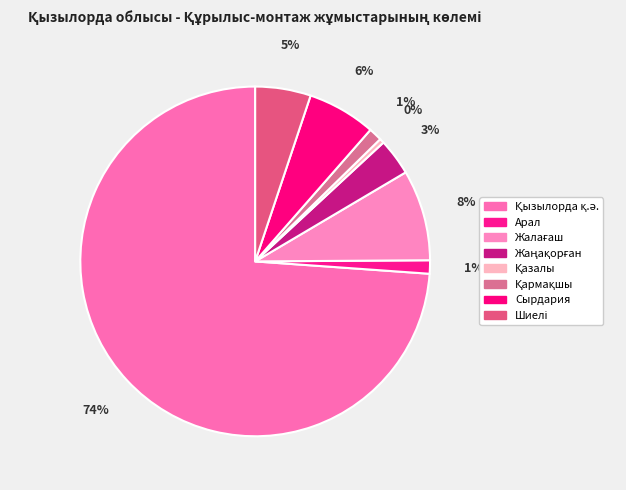

How many segments does this pie chart have?

8